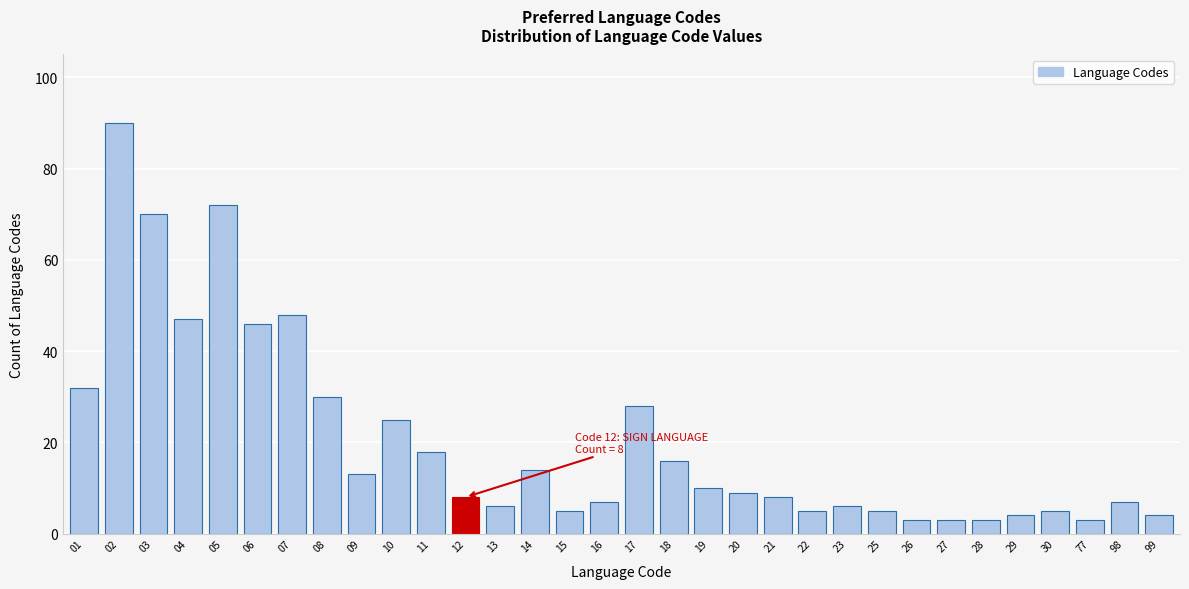

What is the sum of all values?

650